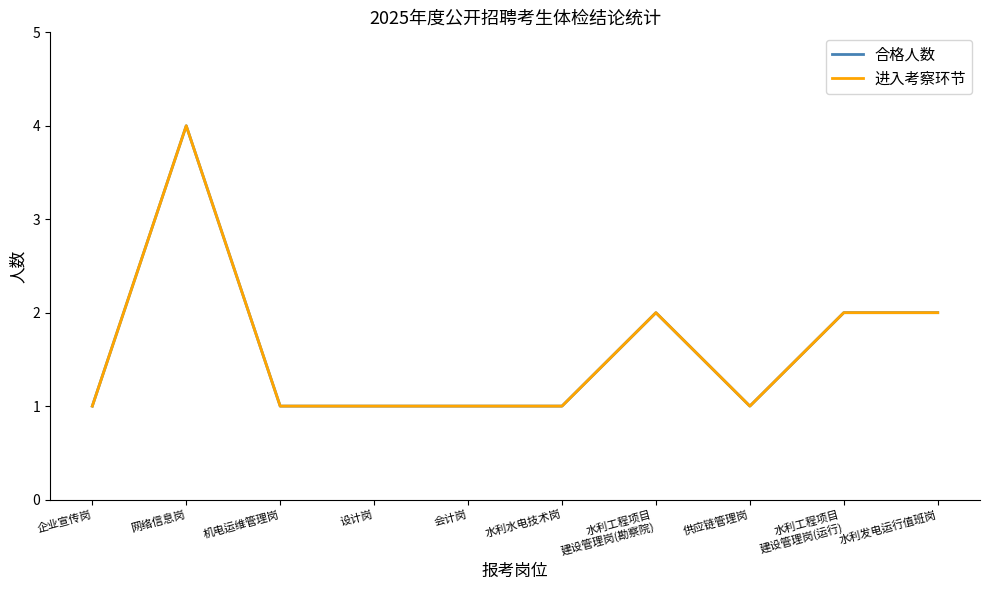

What is the sum of all 合格人数 values?

16